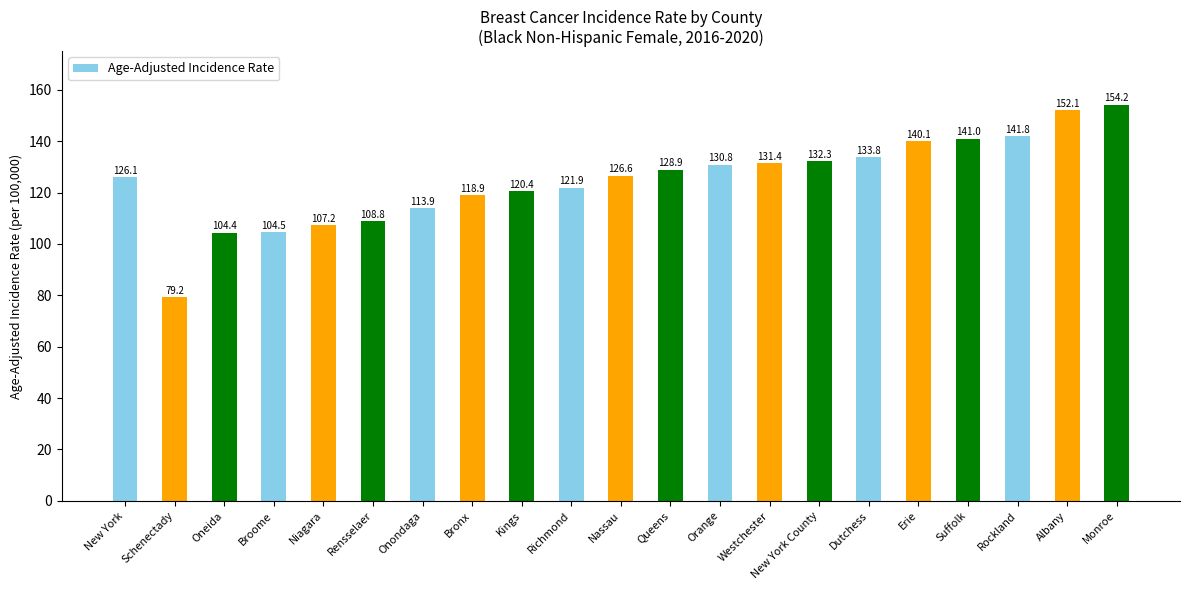

Which category has the lowest value across all series?

Schenectady